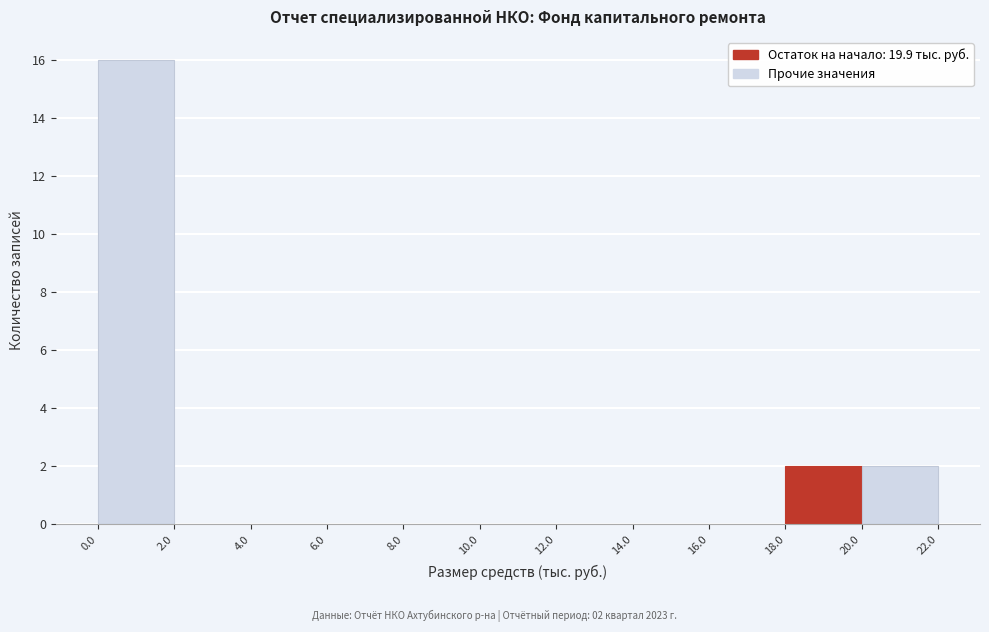

Which range on the x-axis has the tallest bar?

0.0 to 2.0